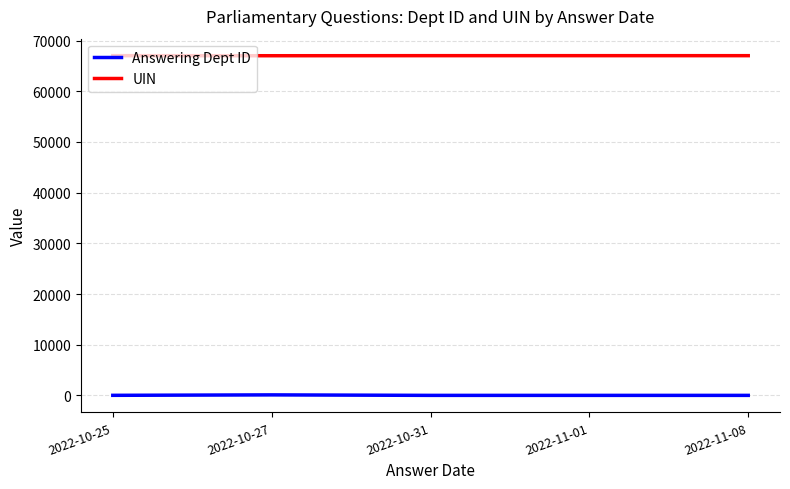

What is the difference between the maximum and second lowest values in the Answering Dept ID series?

97.5